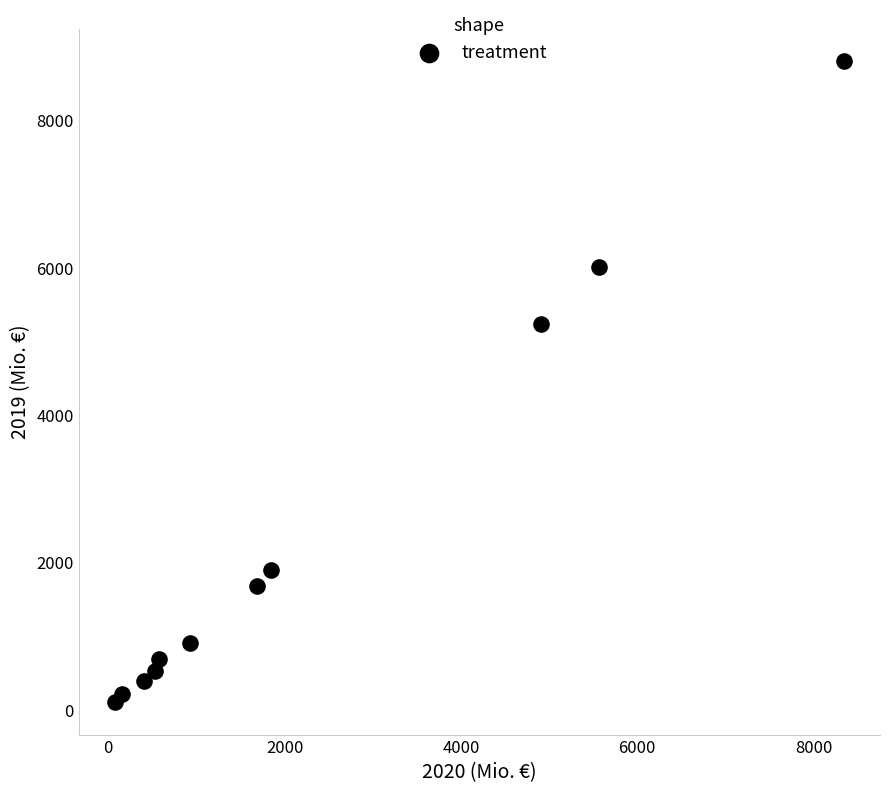

What Y value in the scatter plot is closest to 4450?

5234.3